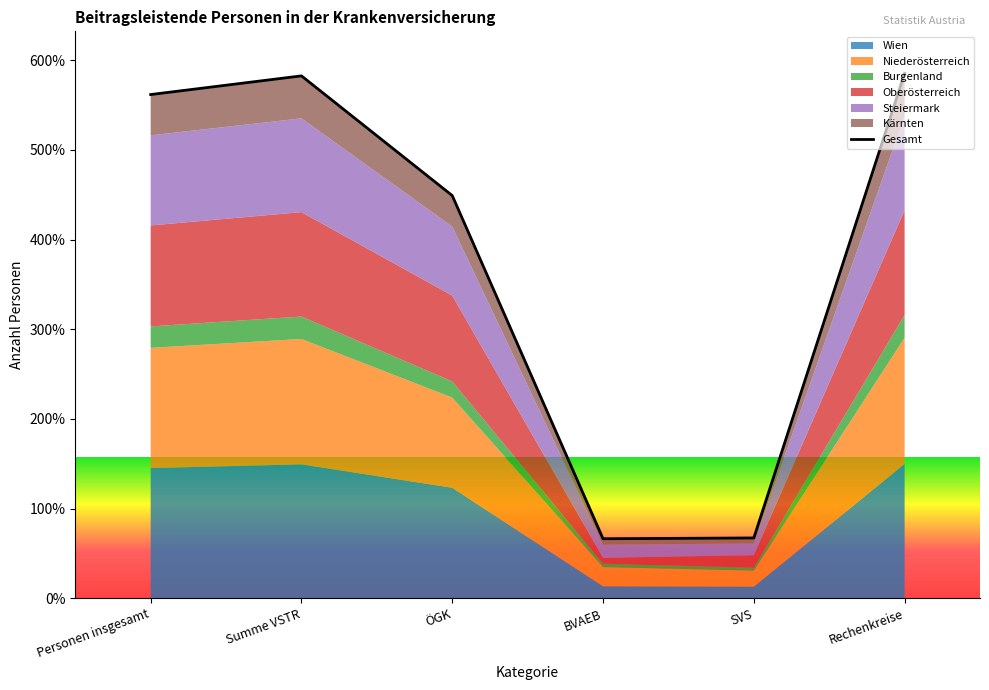

What is the label of the 1st point from the left?

Personen insgesamt